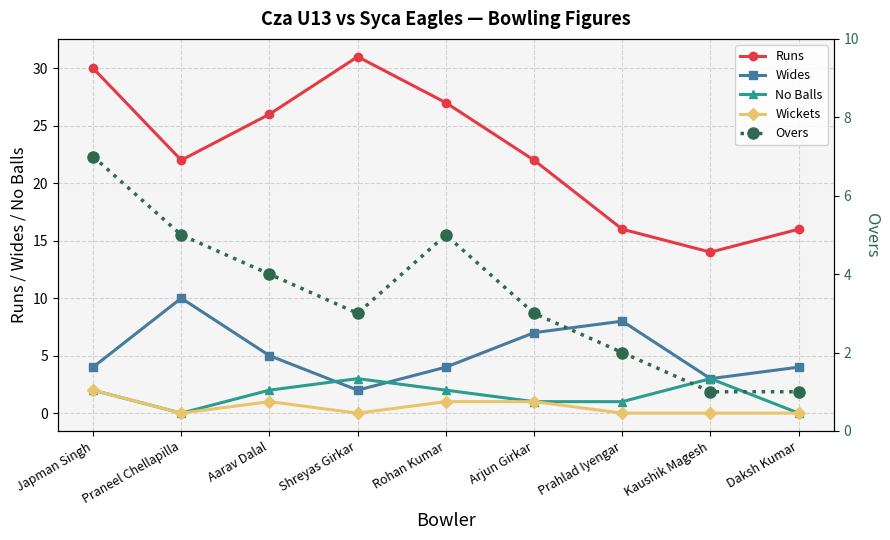

The value of Wides at Aarav Dalal is 5. True or false?

True